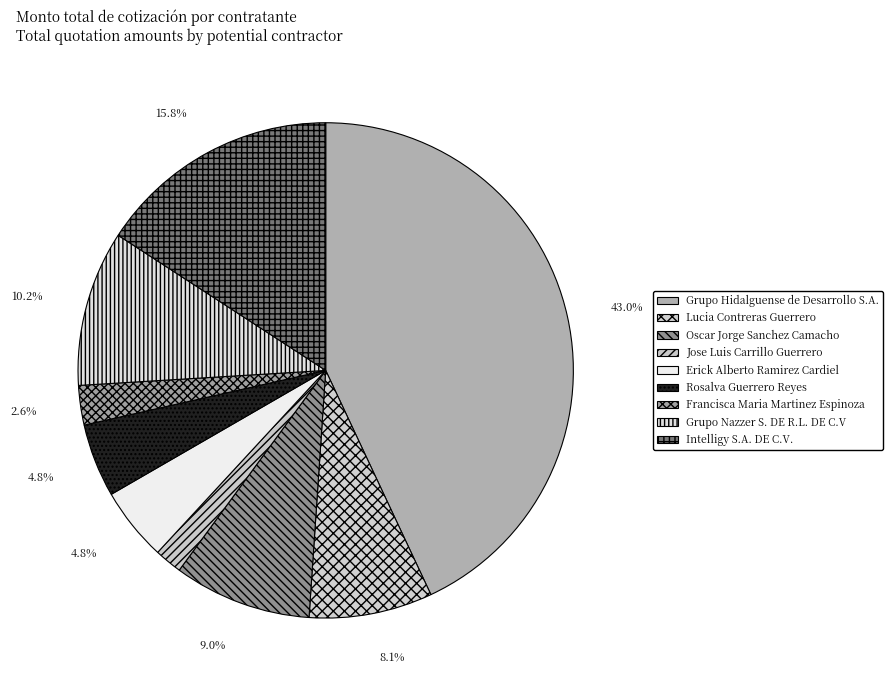

What is the ratio of the value at Lucia Contreras Guerrero to the value at Rosalva Guerrero Reyes?

1.7